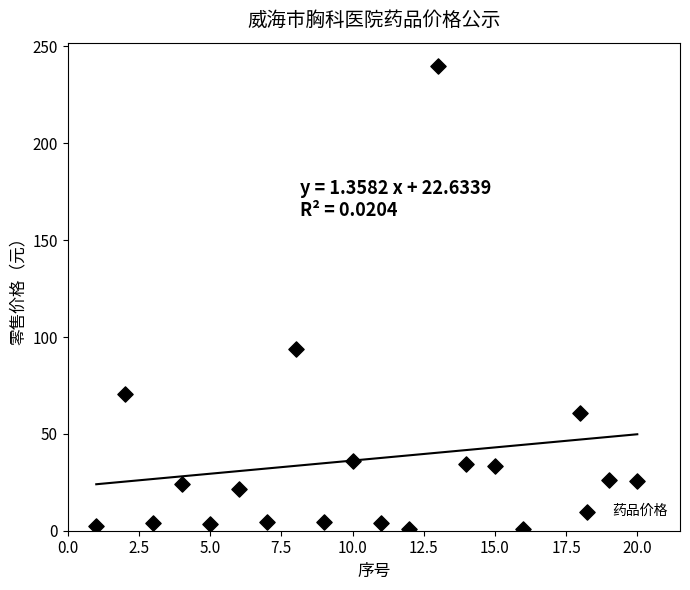

What Y value in the scatter plot is closest to 120?

94.0